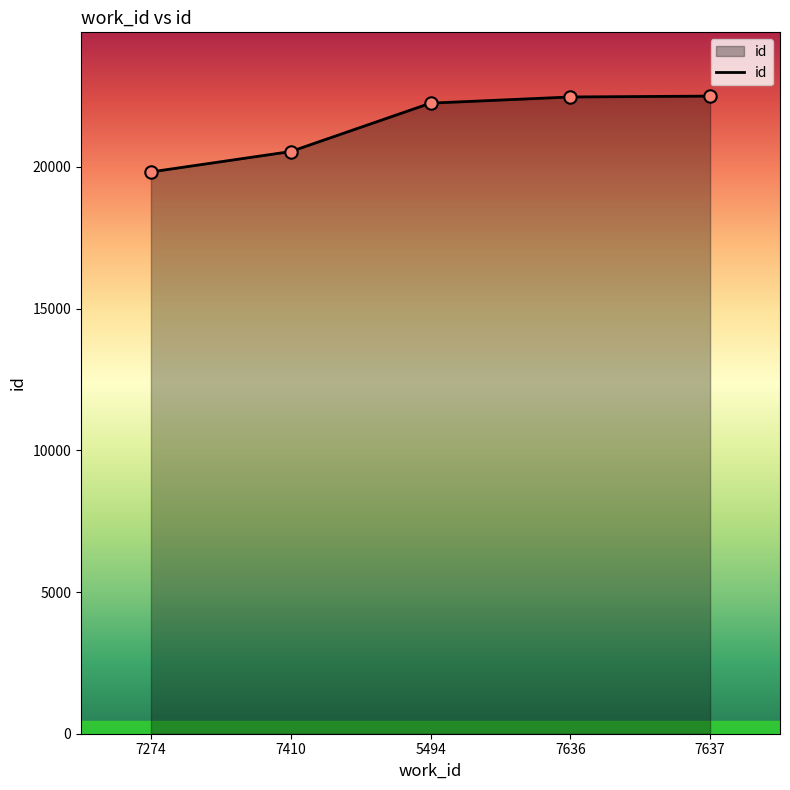

Approximately how many times larger is the value at 7410 compared to 7637?

0.9